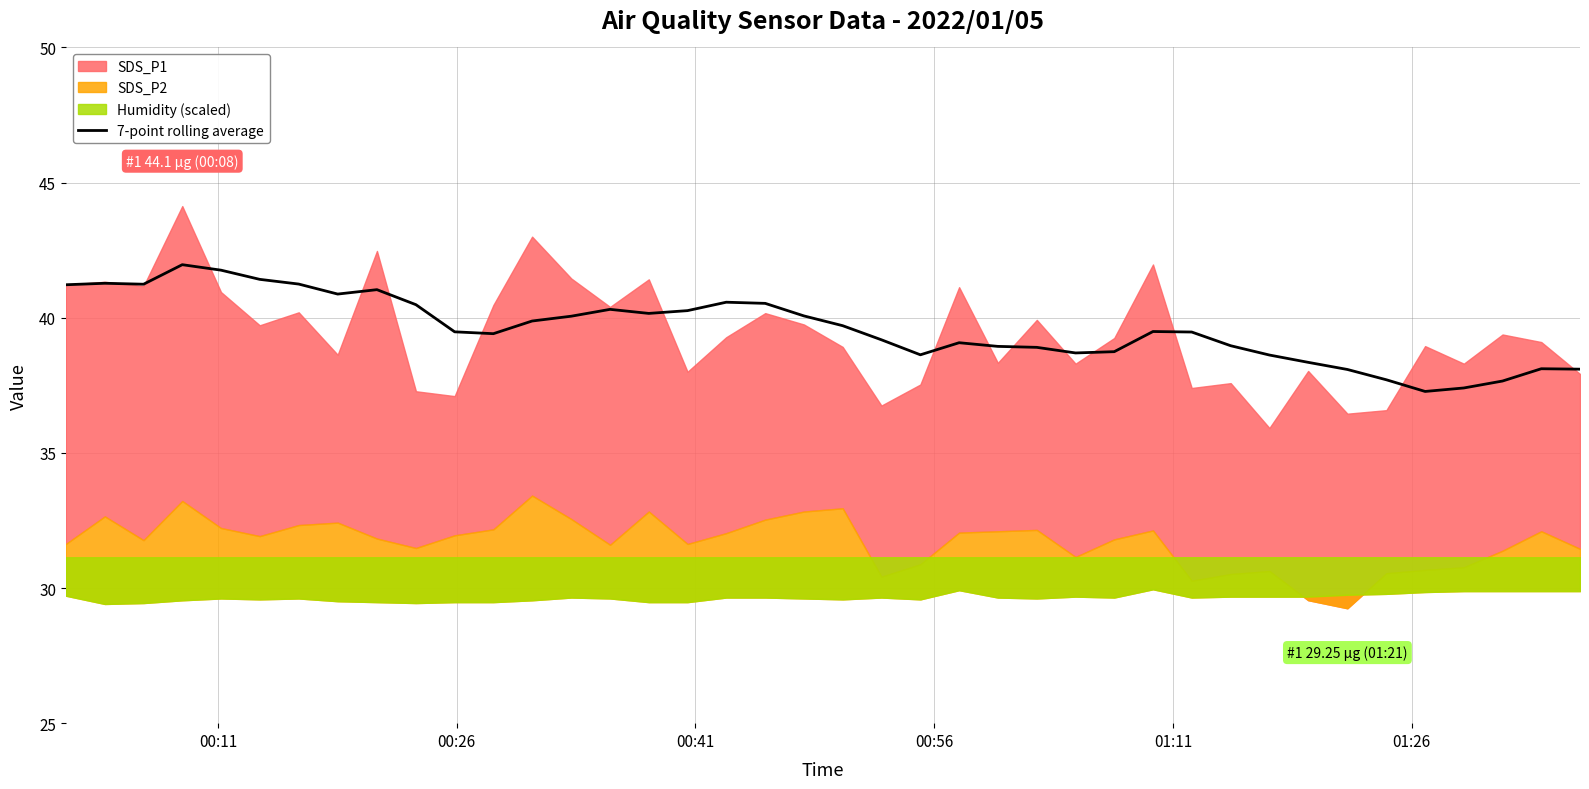

What is the highest value of the 7-point rolling average series?

42.0